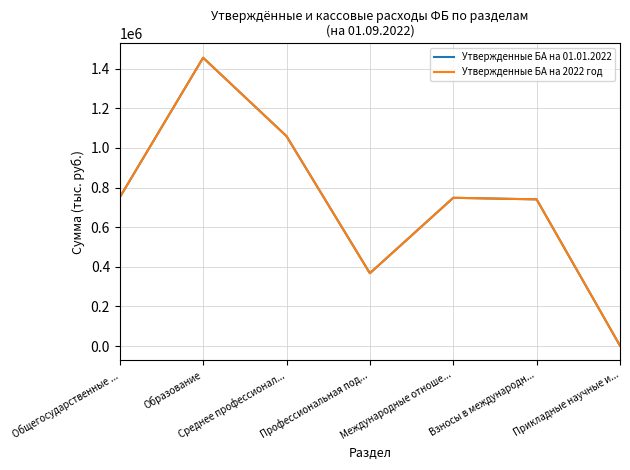

Where is the first local maximum for Утвержденные БА на 2022 год?

Образование